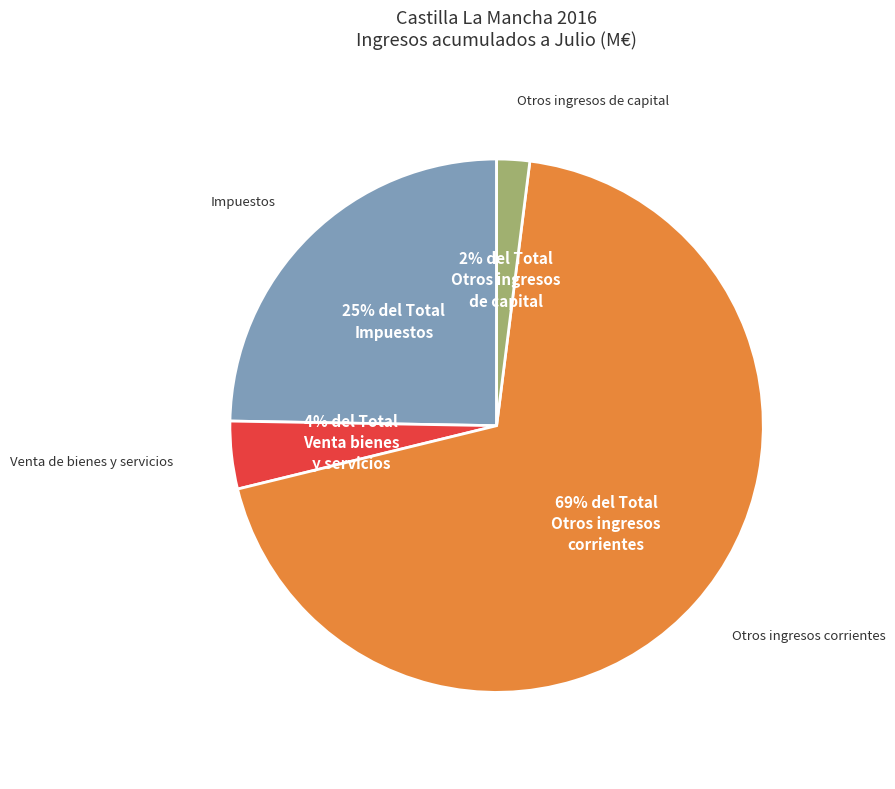

Is it true that Venta de bienes y servicios is 4% of the pie?

True